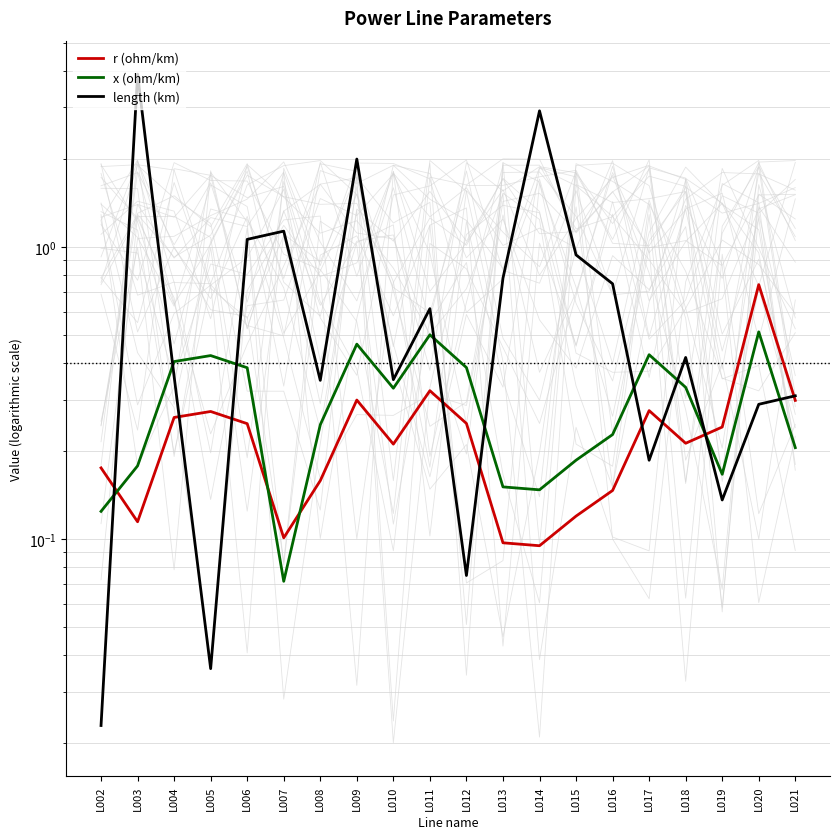

Read the length (km) value at L011.

0.6